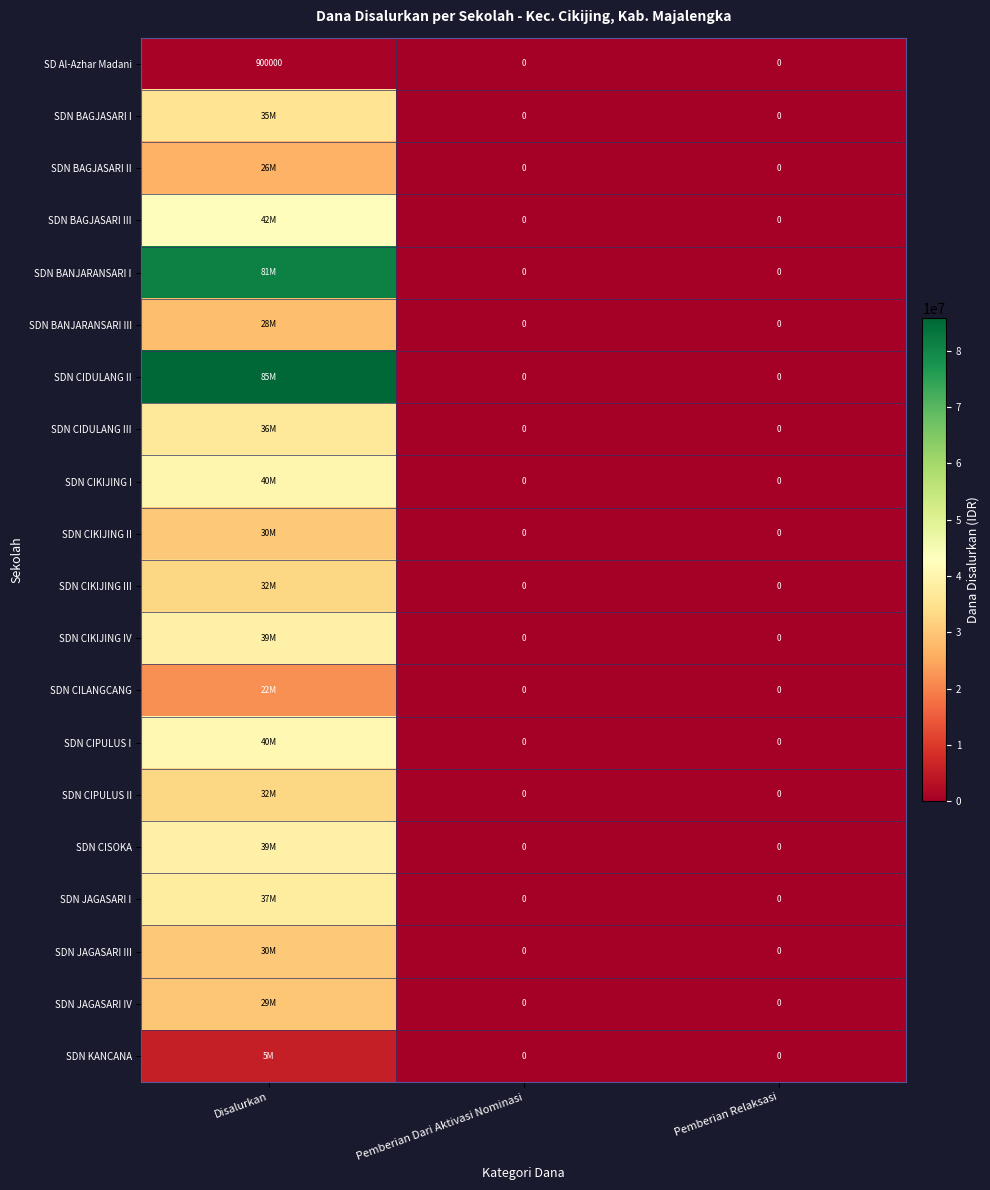

The SD Al-Azhar Madani series shows 253785 at Disalurkan. True or false?

False